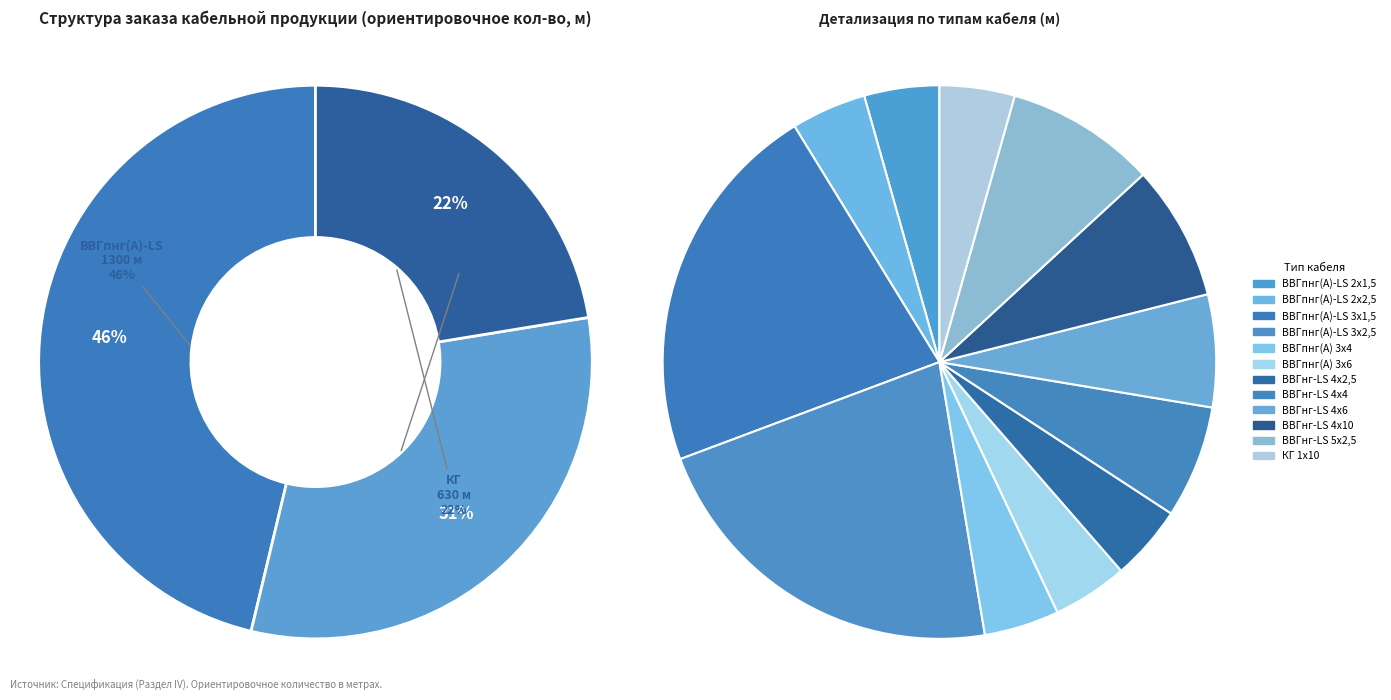

What percentage is the ВВГнг-LS 4x10 slice, to the nearest percent?

8%